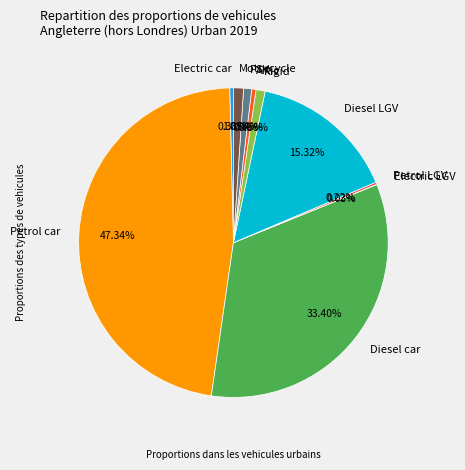

Between Motorcycle and Diesel LGV, which is larger?

Diesel LGV